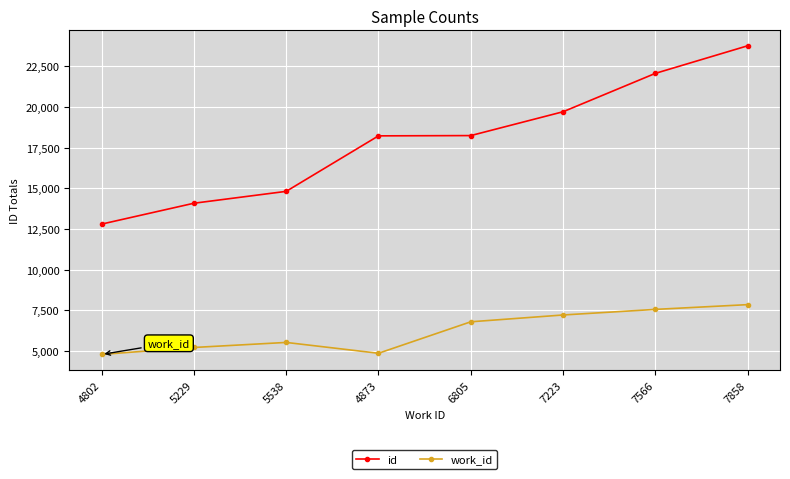

Is it true that work_id equals 4823 at 7858?

False